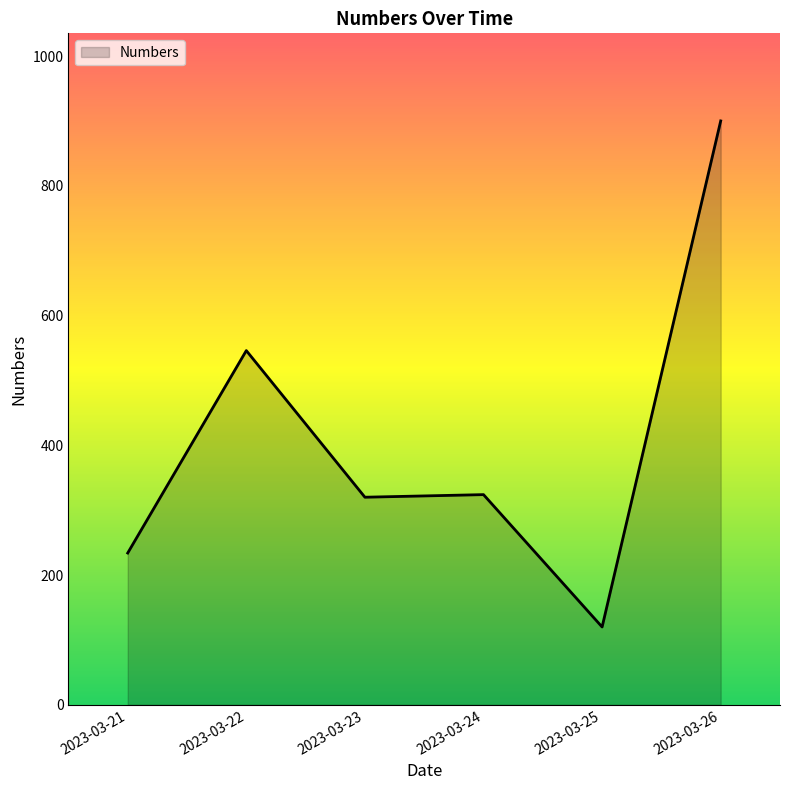

What is the average value?

407